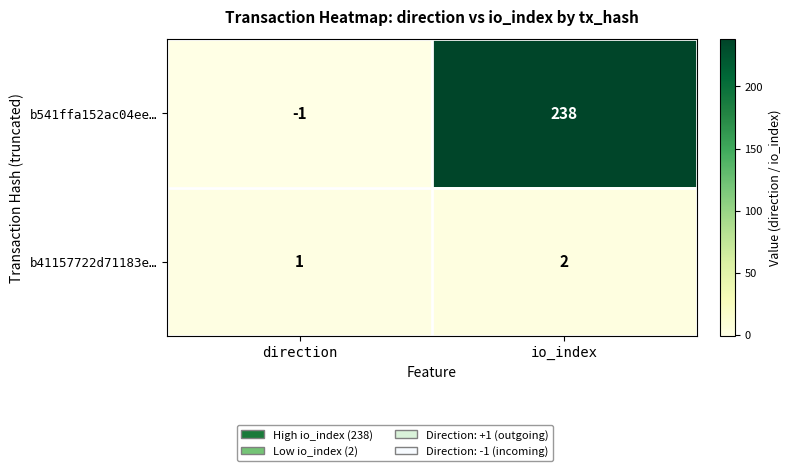

Is it true that b41157722d71183e… equals 2 at io_index?

True